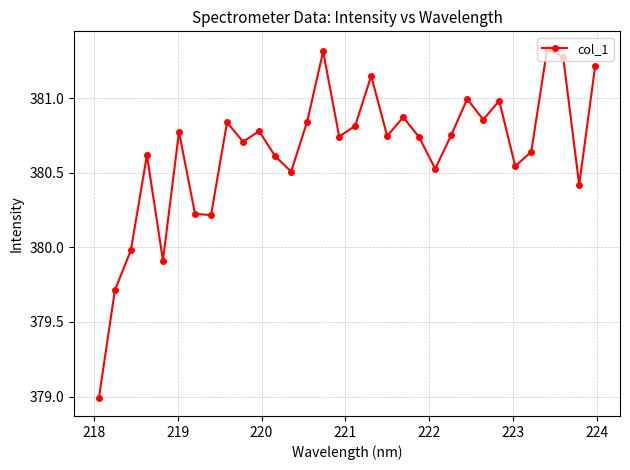

What is the smallest value displayed?

379.0